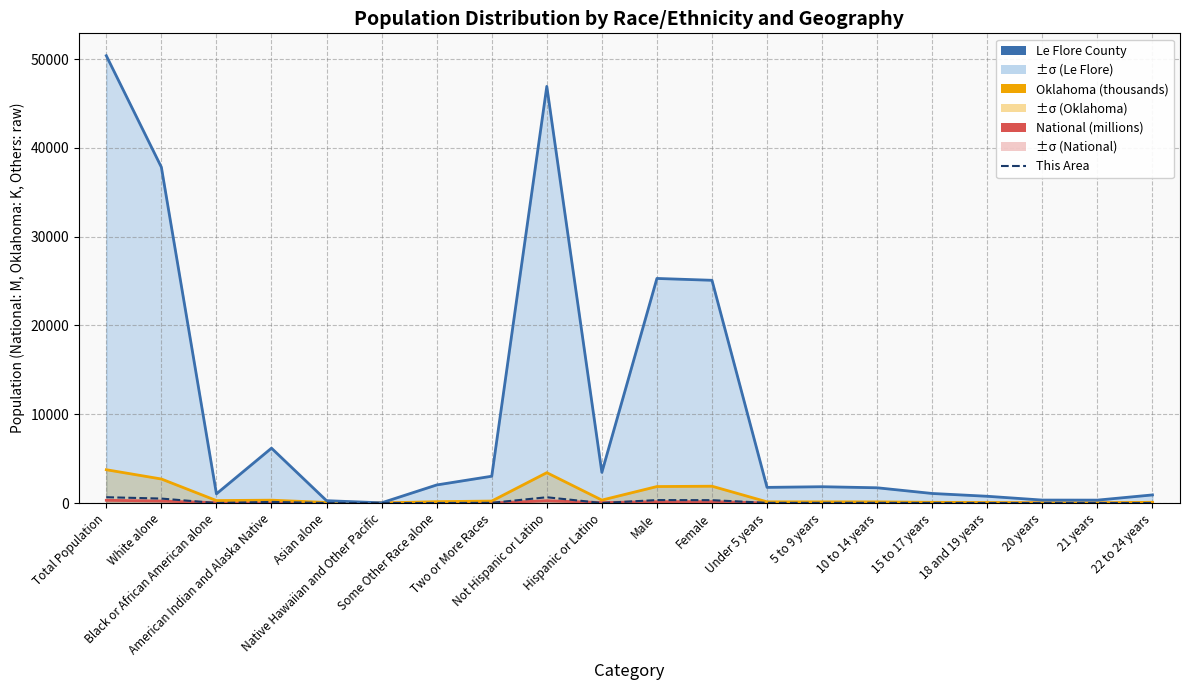

What is the sum of all Oklahoma (thousands) values?

15676.9